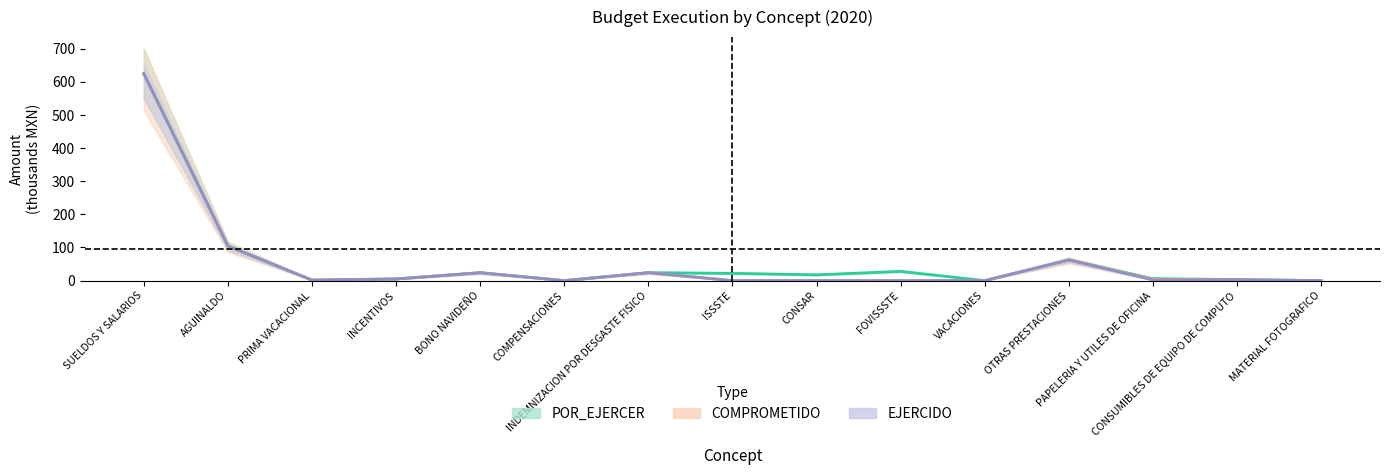

True or false: COMPROMETIDO has a value of 1.5 at PRIMA VACACIONAL.

True